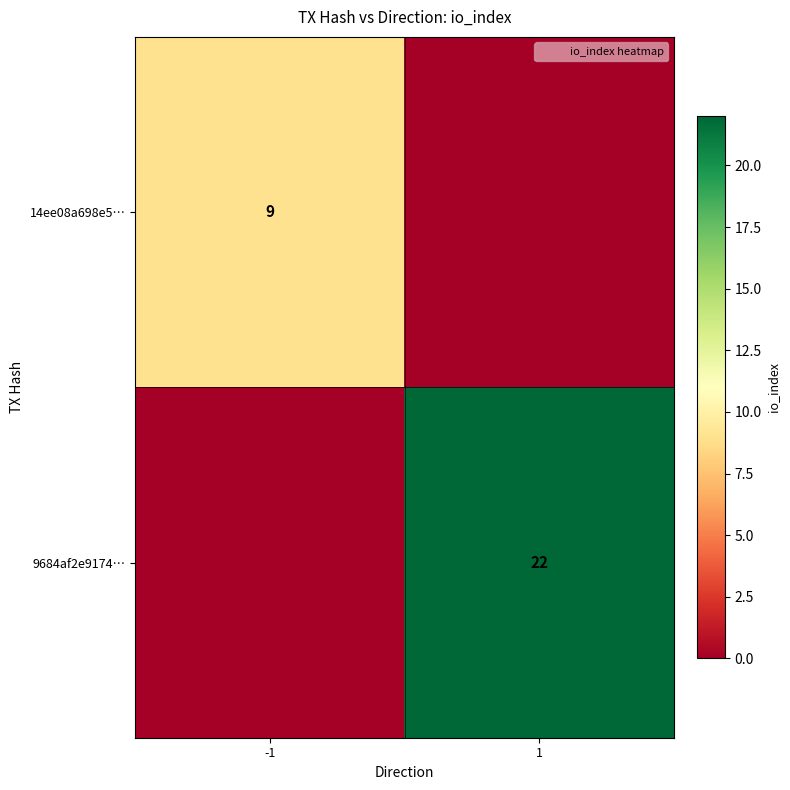

True or false: 9684af2e9174… has a value of -10 at -1.

False